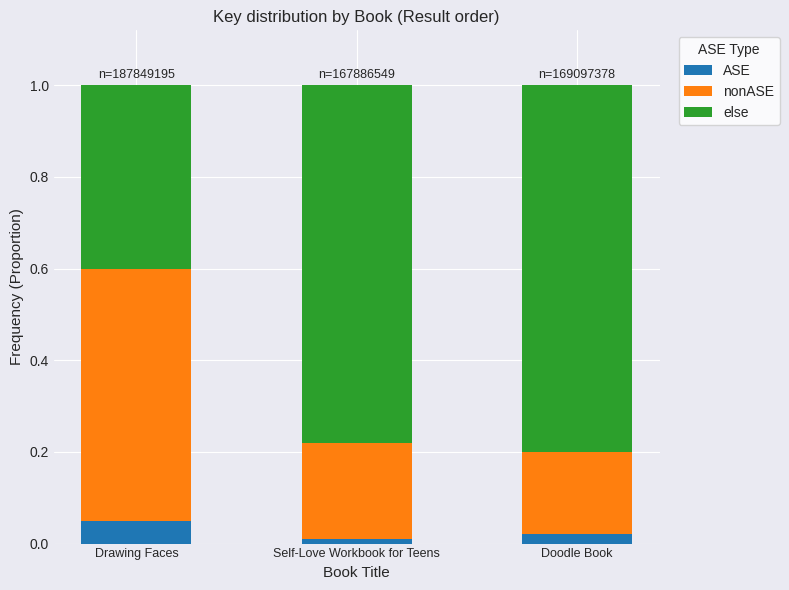

What is the total value across all series at Self-Love Workbook for Teens?

1.0